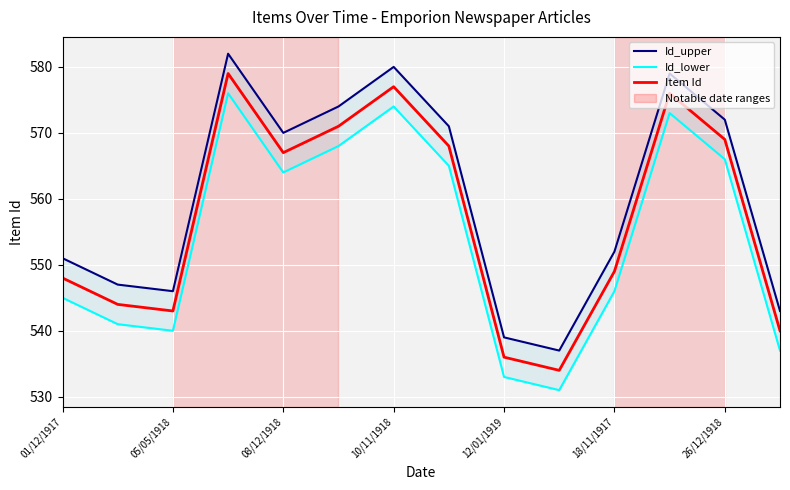

How many data points in Item Id are less than 567?

7